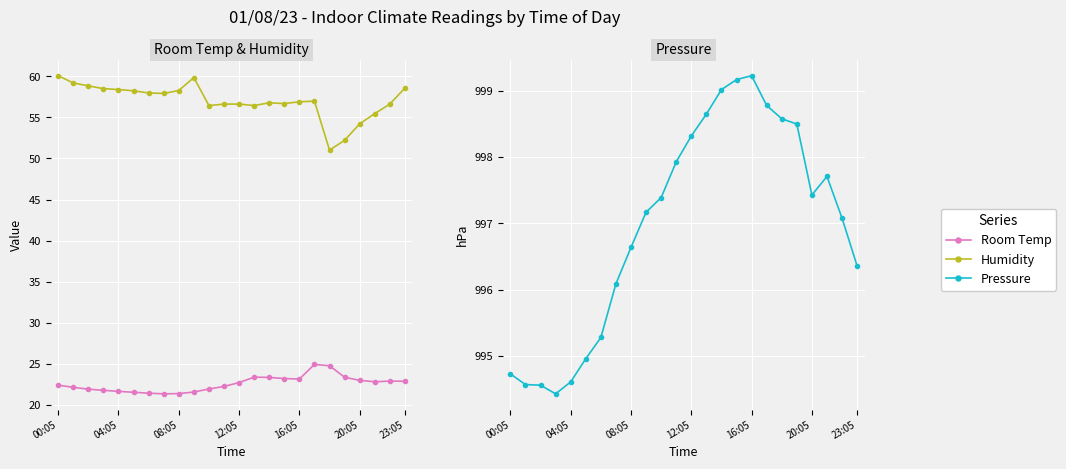

What is the difference between the highest and lowest values at 12:05?

975.6